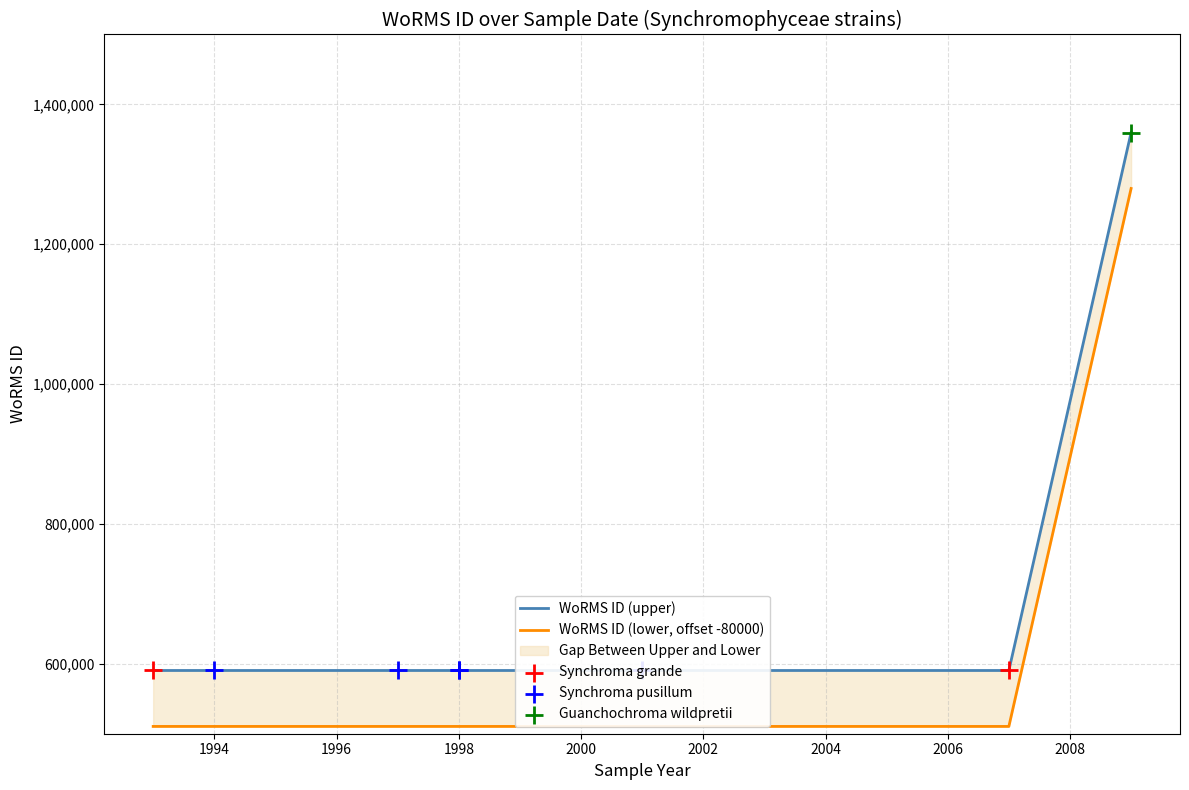

What is the change in value from 1993-10-01 to 1998-09-01?

-1